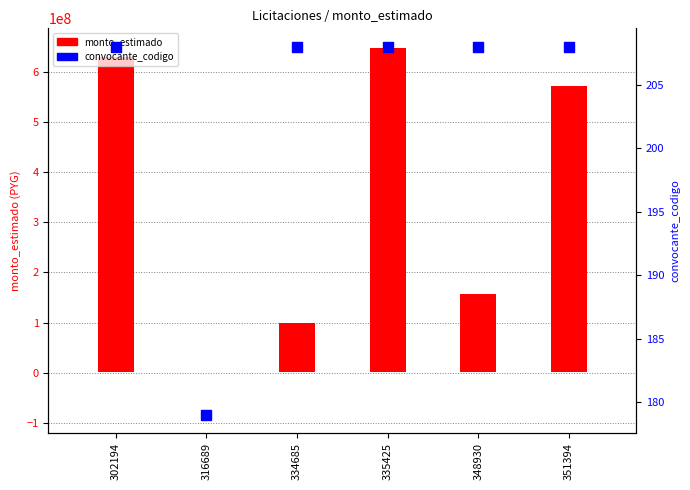

At which category is the sum across all series the highest?

335425